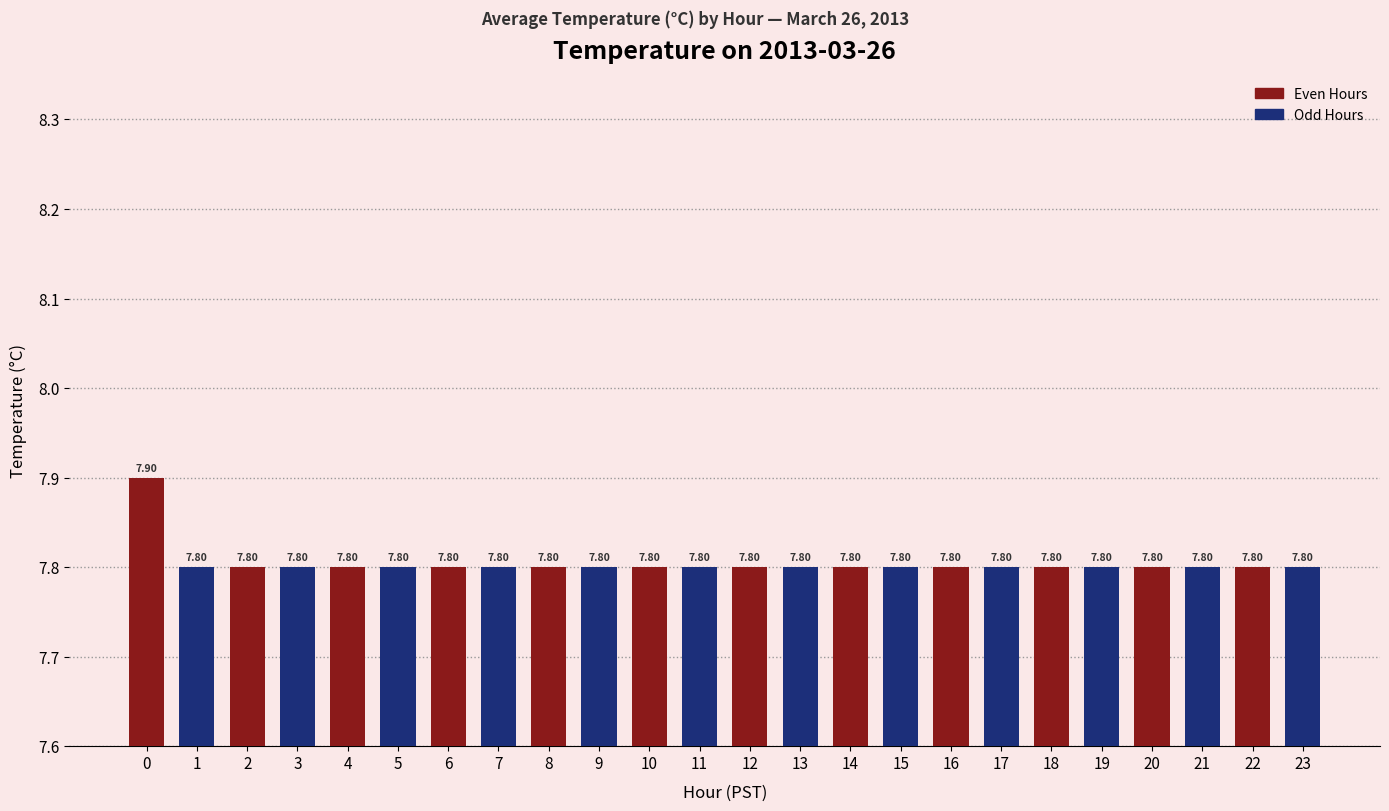

What is the sum of all values?

187.3